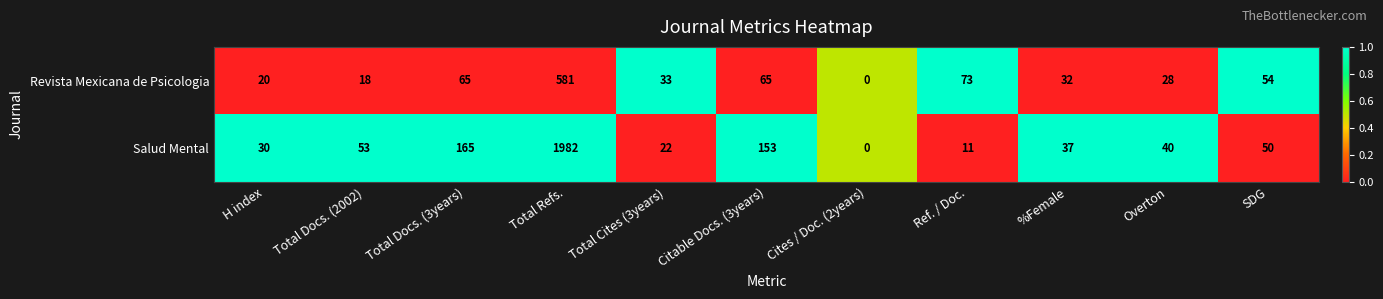

What is the difference between the maximum and minimum values in the Salud Mental series?

1982